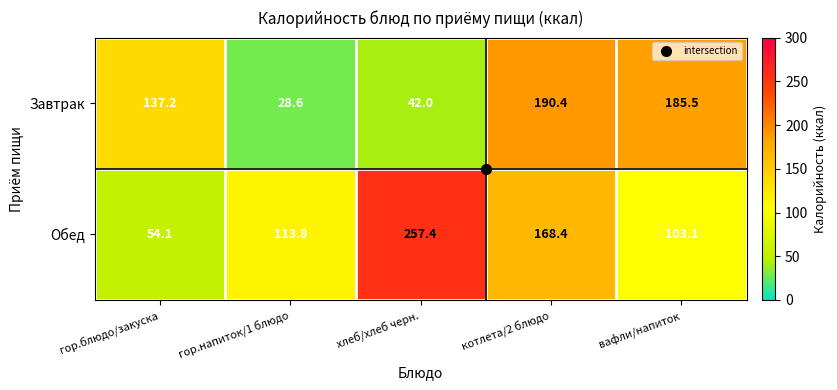

What is the total value across all series at гор.напиток/1 блюдо?

142.4